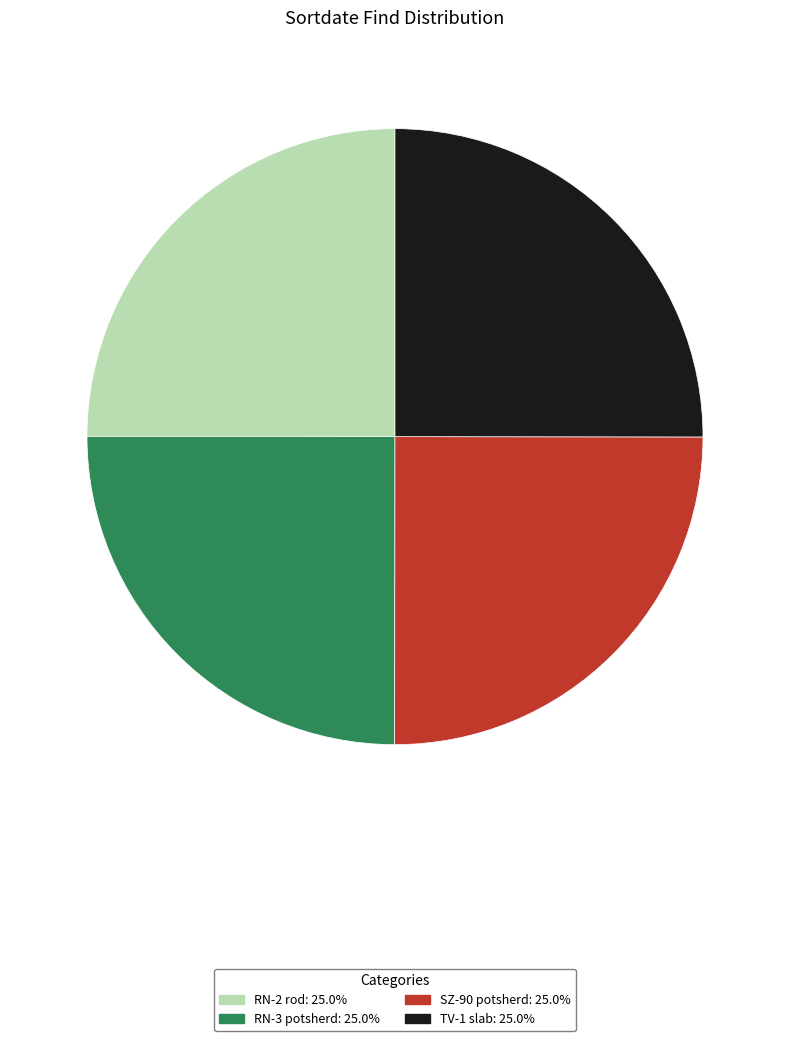

Is there any slice that represents more than half of the pie?

No